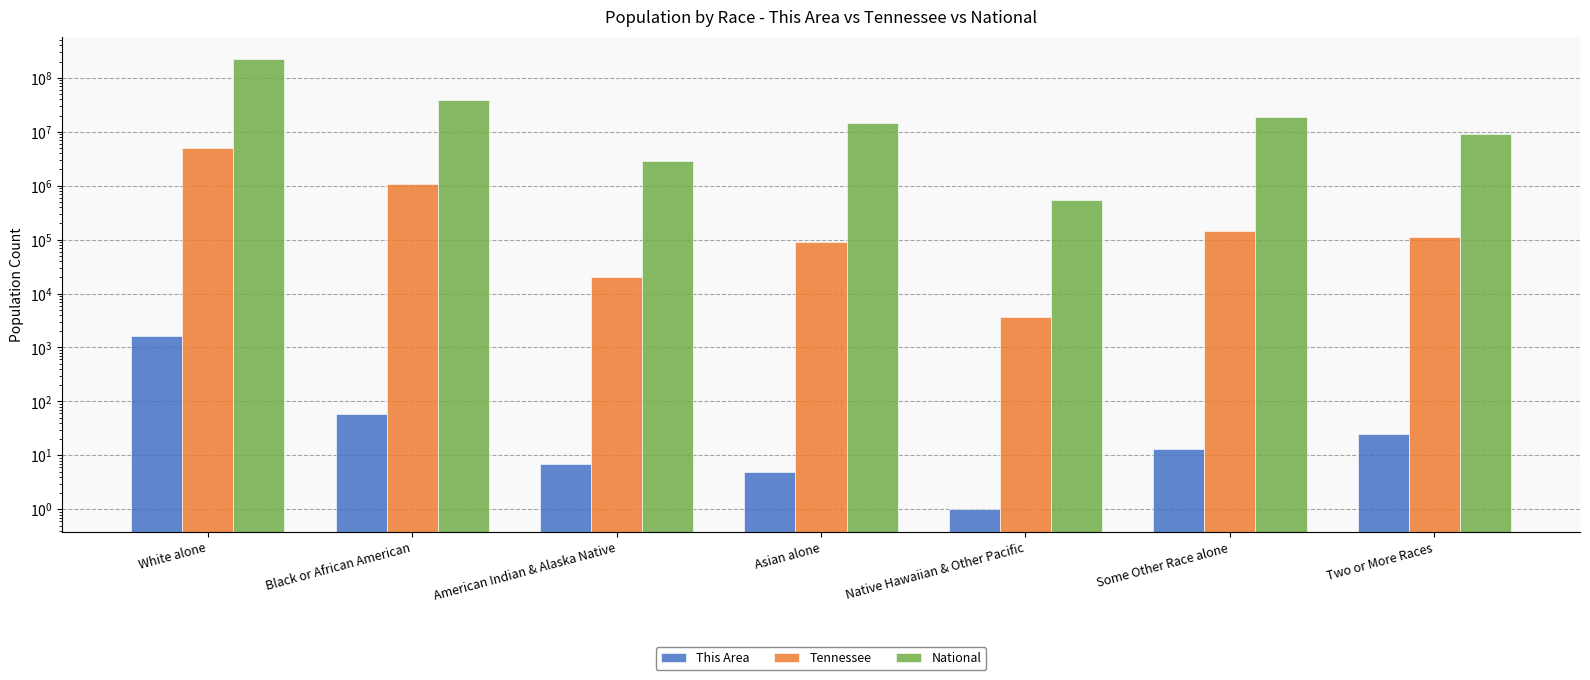

What is the sum of all Tennessee values?

6346105